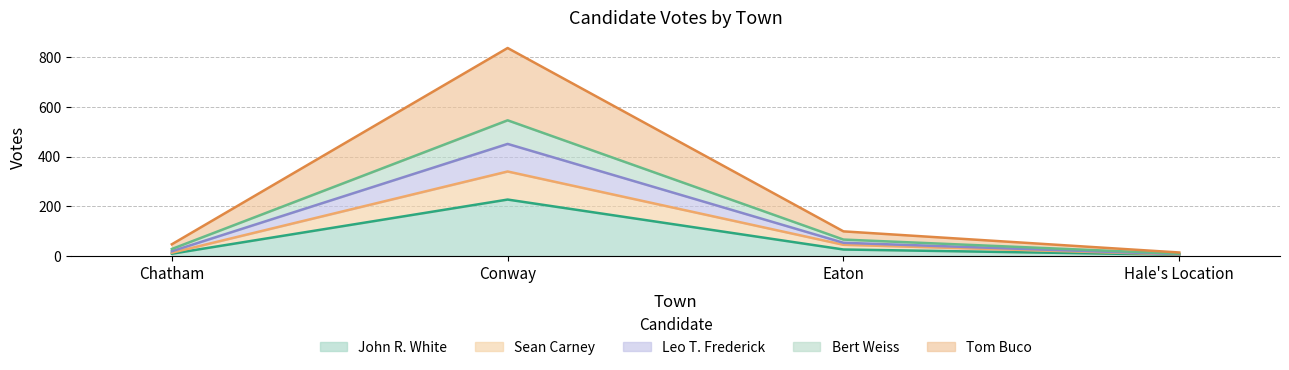

What is the total value across all series at Conway?

837